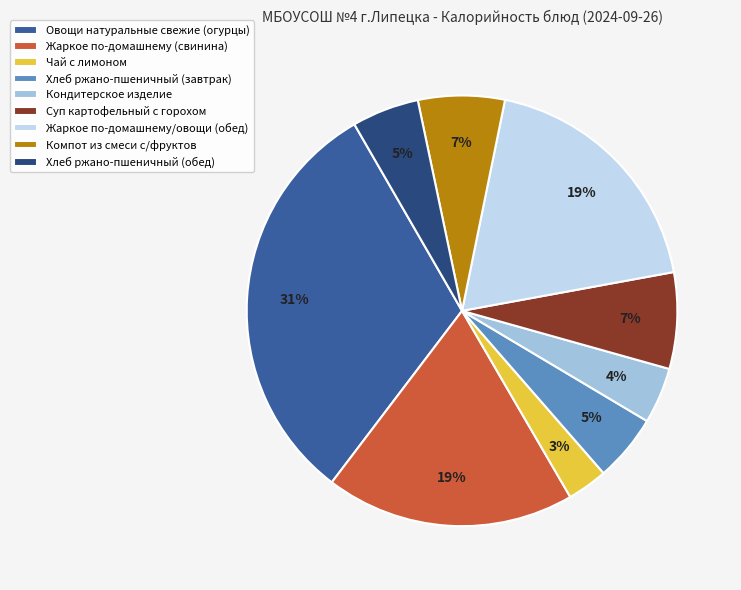

To the nearest percent, what is the average slice percentage?

11%